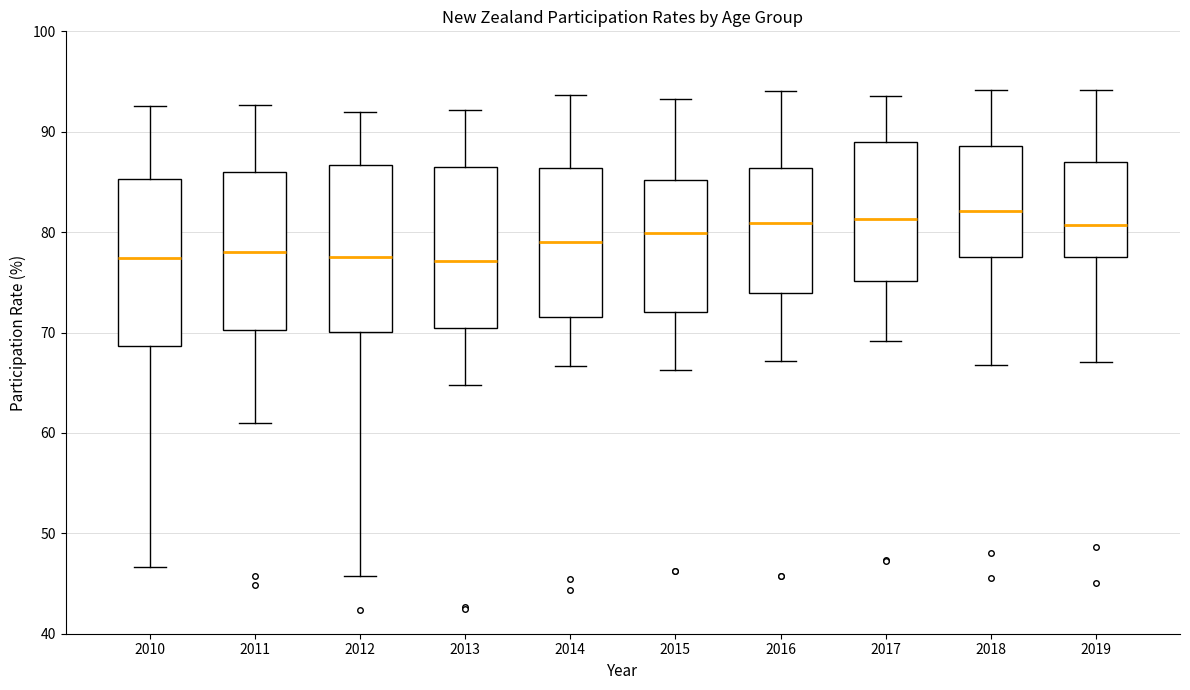

Where does the lower whisker of the box at x = 2011 end on the y-axis? The values are not printed on the chart, so give them approximately, as read against the axis.

61